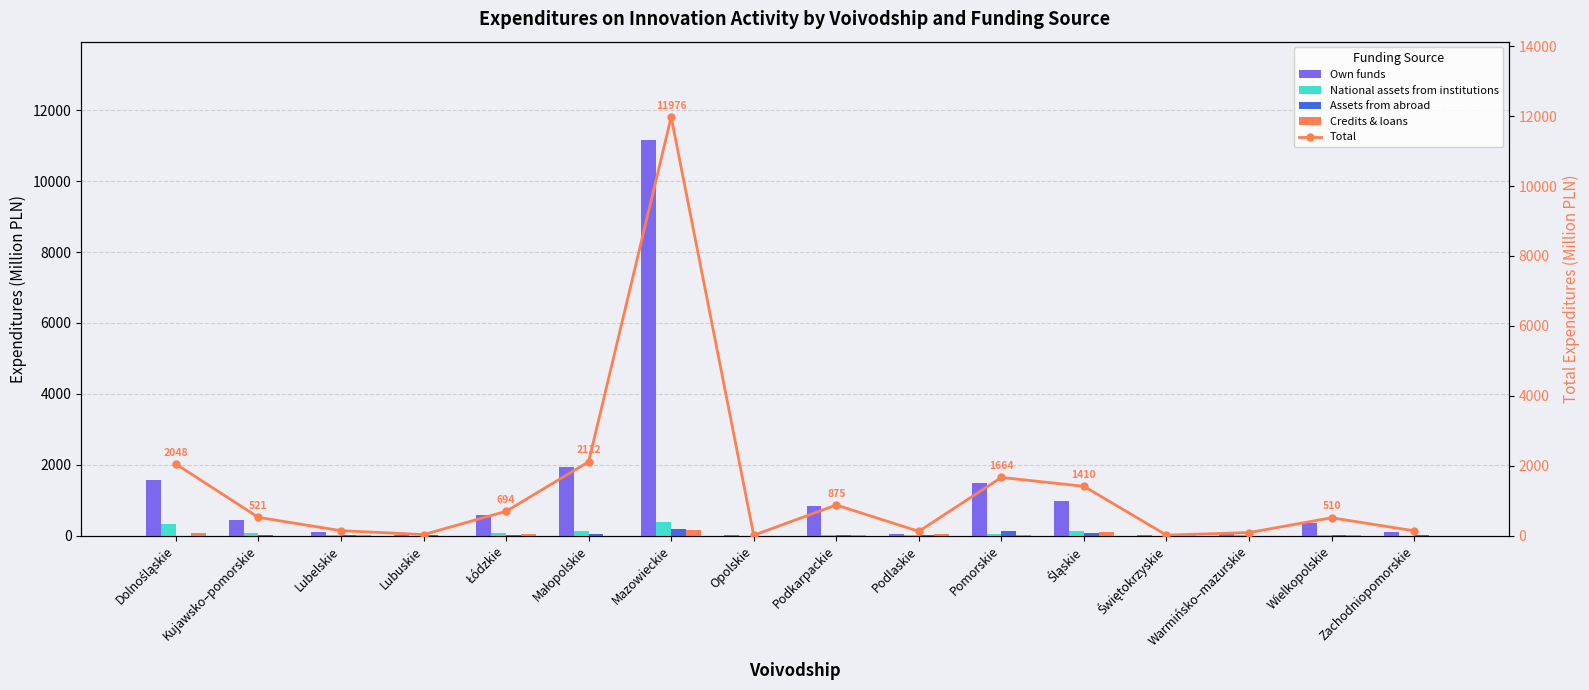

The value of National assets from institutions at Dolnośląskie is 438.4. True or false?

False